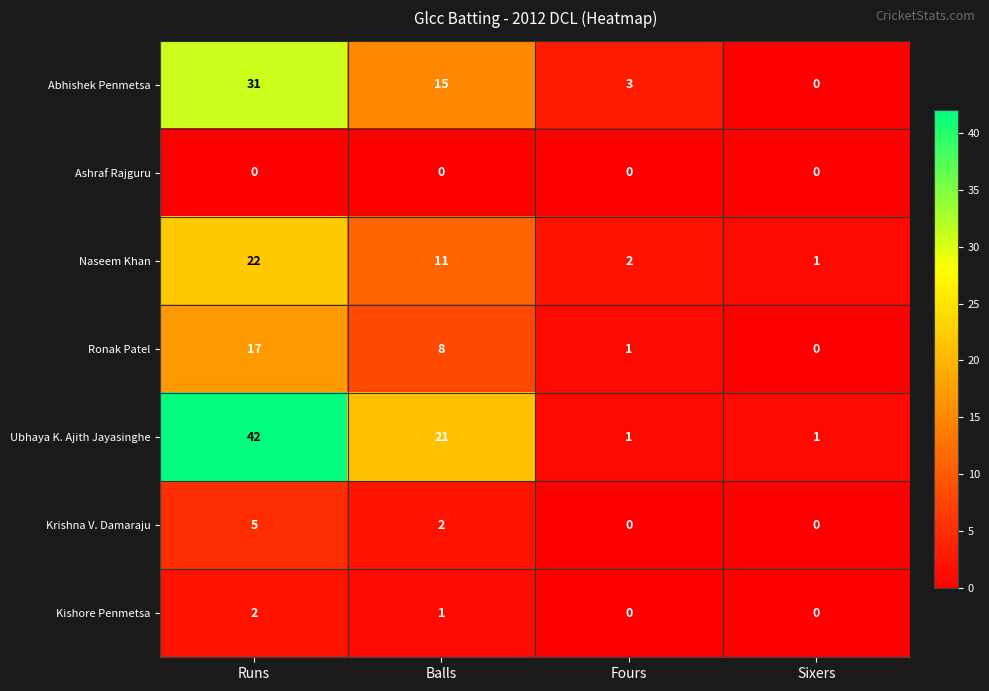

At which category is the sum across all series the highest?

Runs